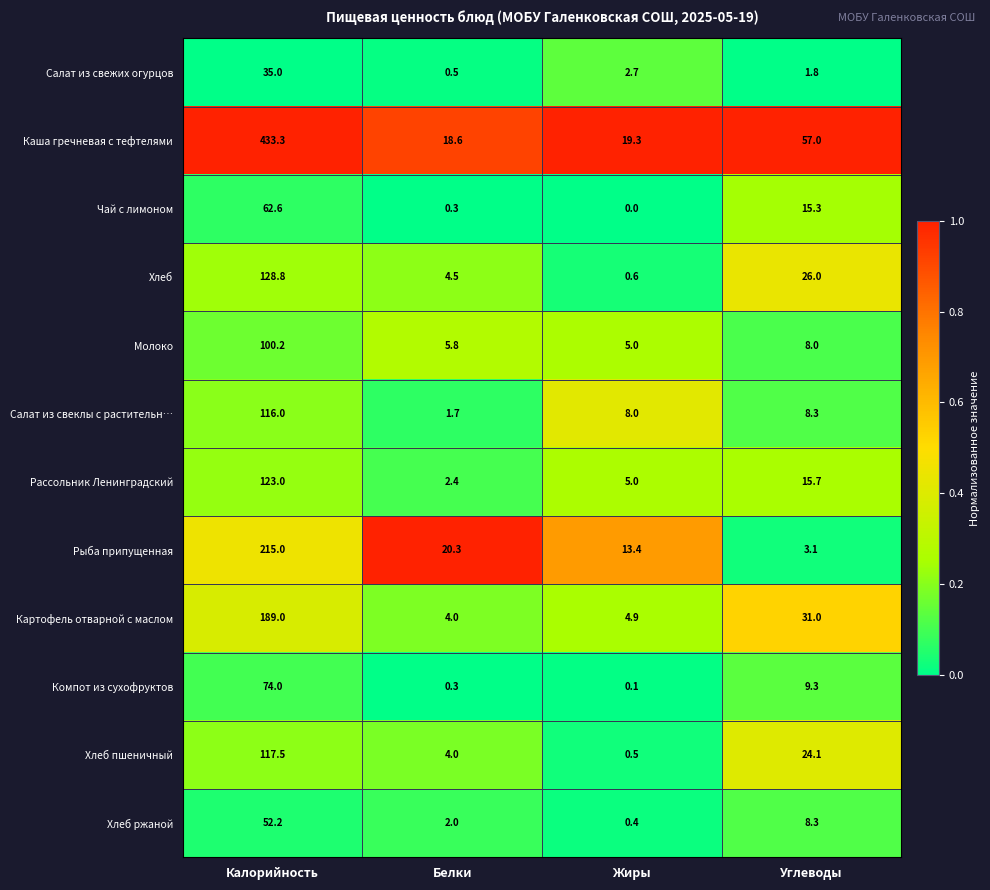

True or false: Рыба припущенная has a value of 7.6 at Жиры.

False